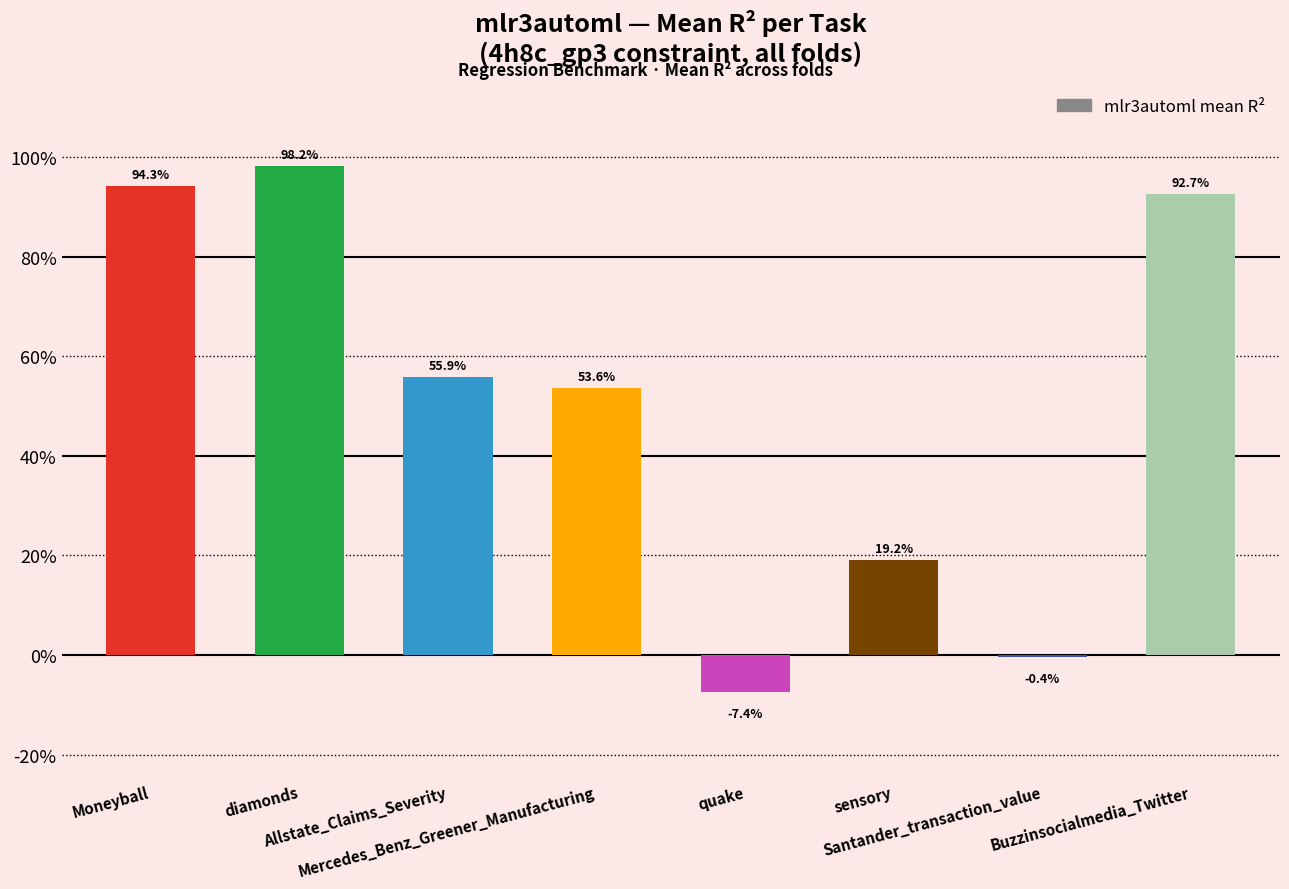

Between Allstate_Claims_Severity and quake, which is larger?

Allstate_Claims_Severity